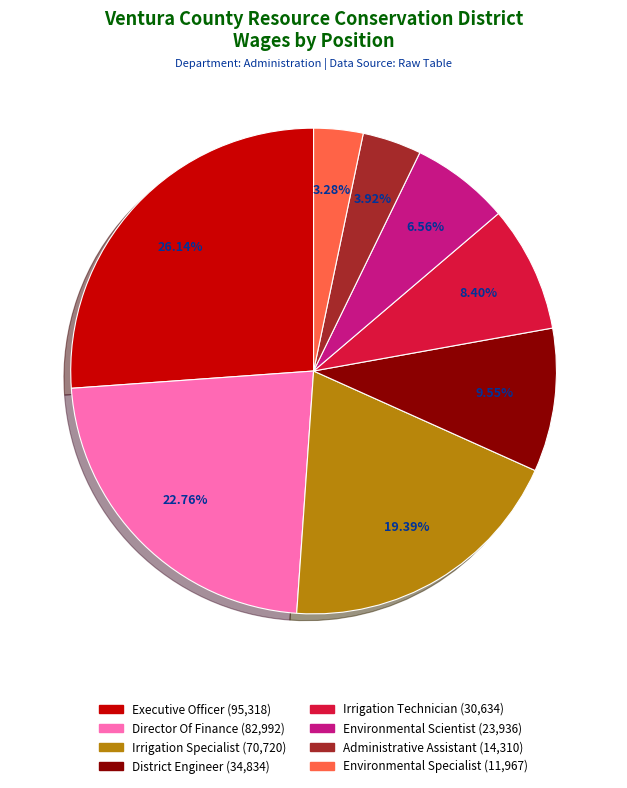

How many segments does this pie chart have?

8